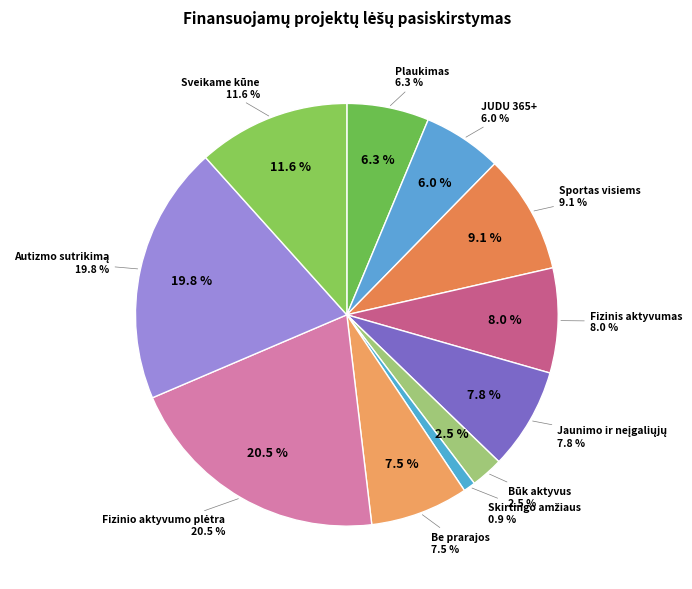

Which category has the smallest portion of the pie?

Skirtingo amžiaus neįgalių asmenų fizinis aktyvumas